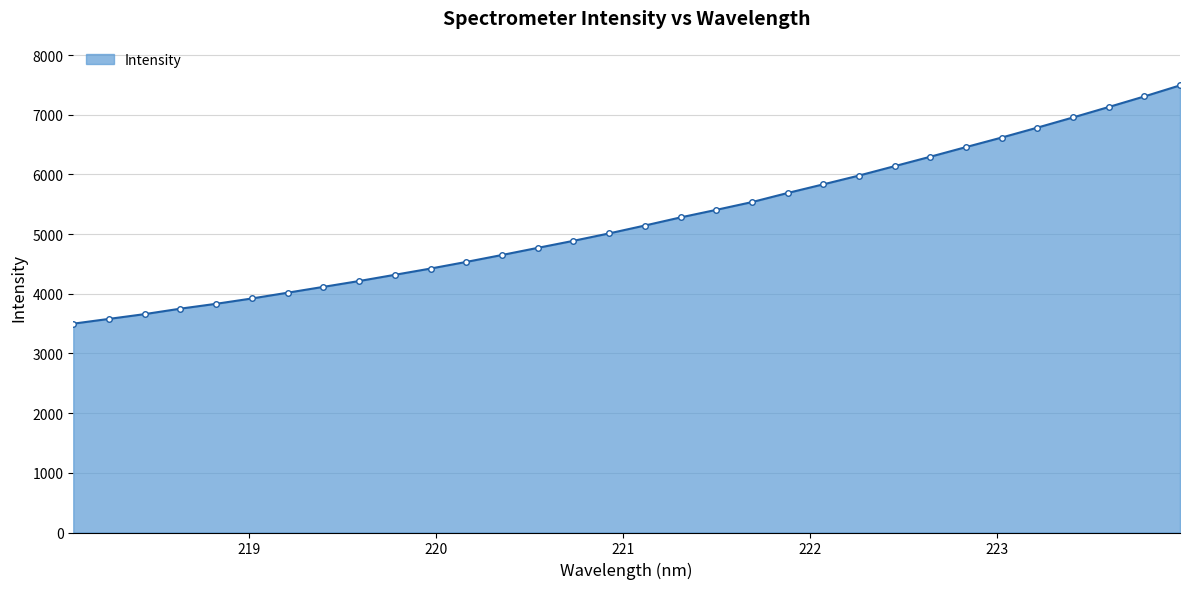

What is the difference between the second highest and minimum values?

3808.1